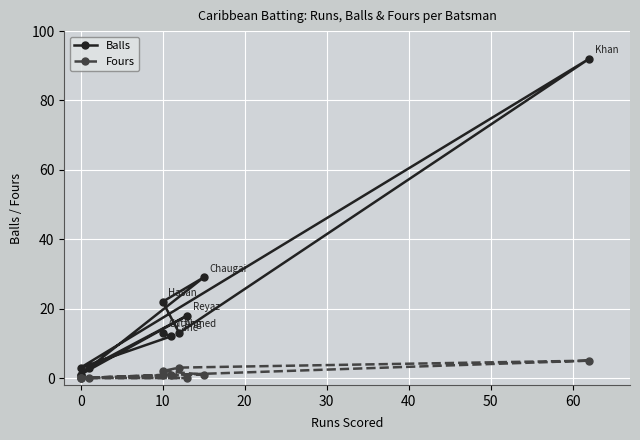

List the series in order of their overall mean, lowest first.

Fours, Balls